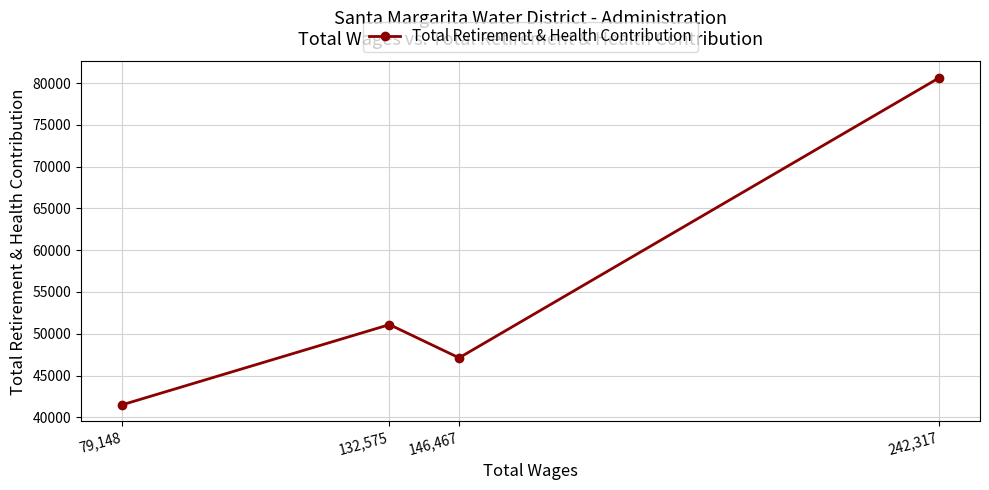

Reading left to right, what are all the values shown in this chart?

79,148=41492	132,575=51095	146,467=47119	242,317=80625